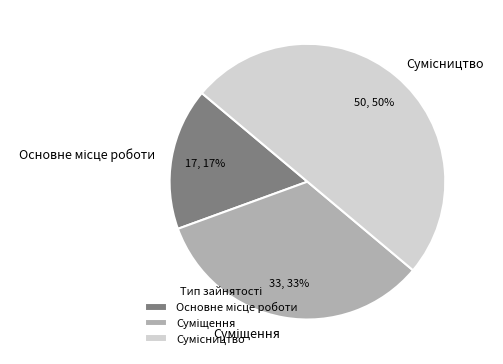

To the nearest percent, what is the average slice percentage?

33%